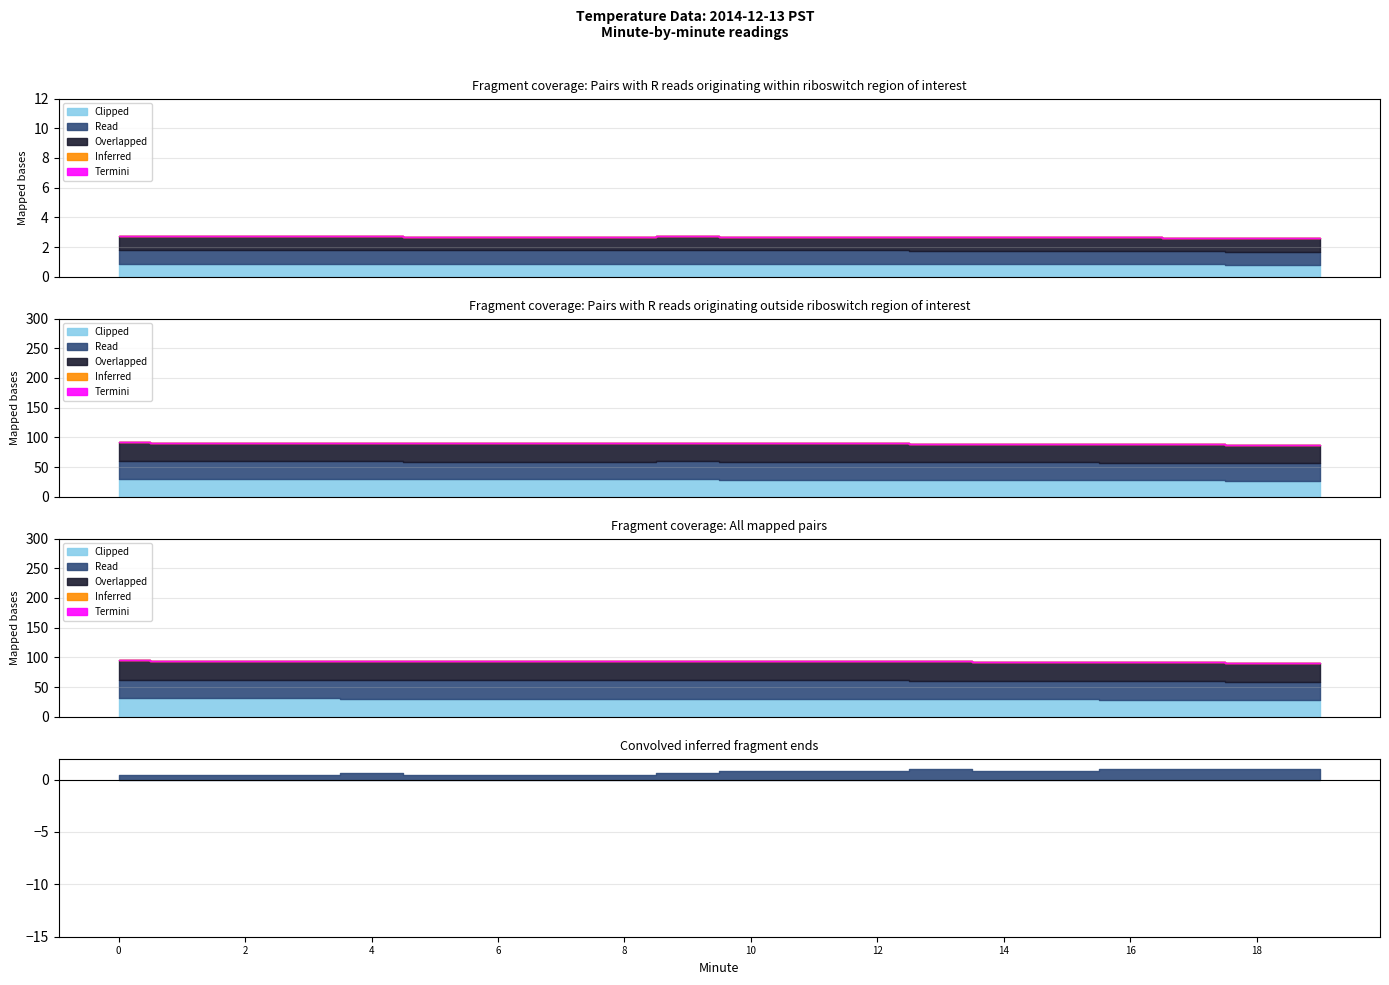

The value of Read at 7 is 1.6. True or false?

False